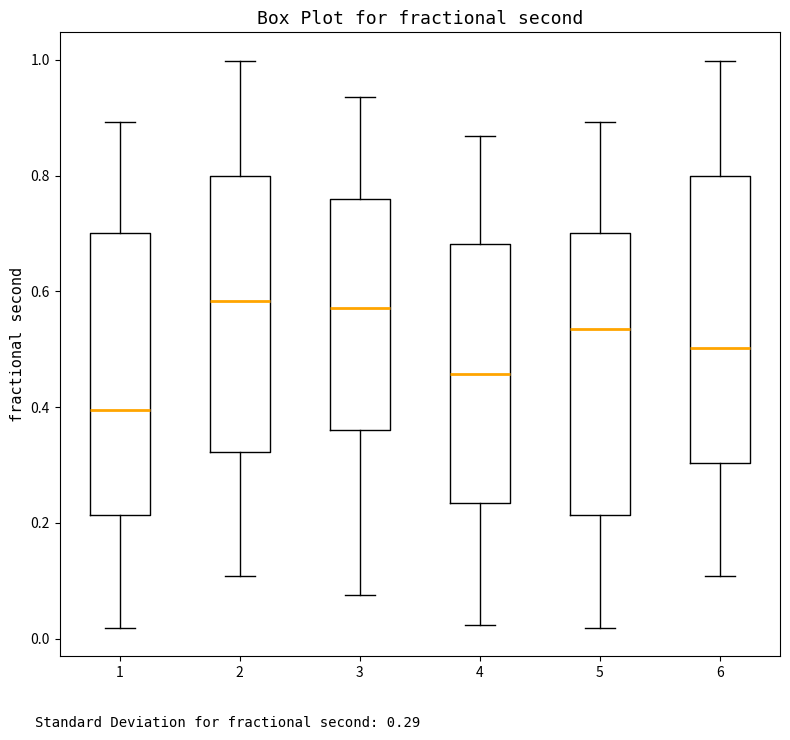

Where does the upper whisker of the box at x = 1 end on the y-axis? The values are not printed on the chart, so give them approximately, as read against the axis.

0.90